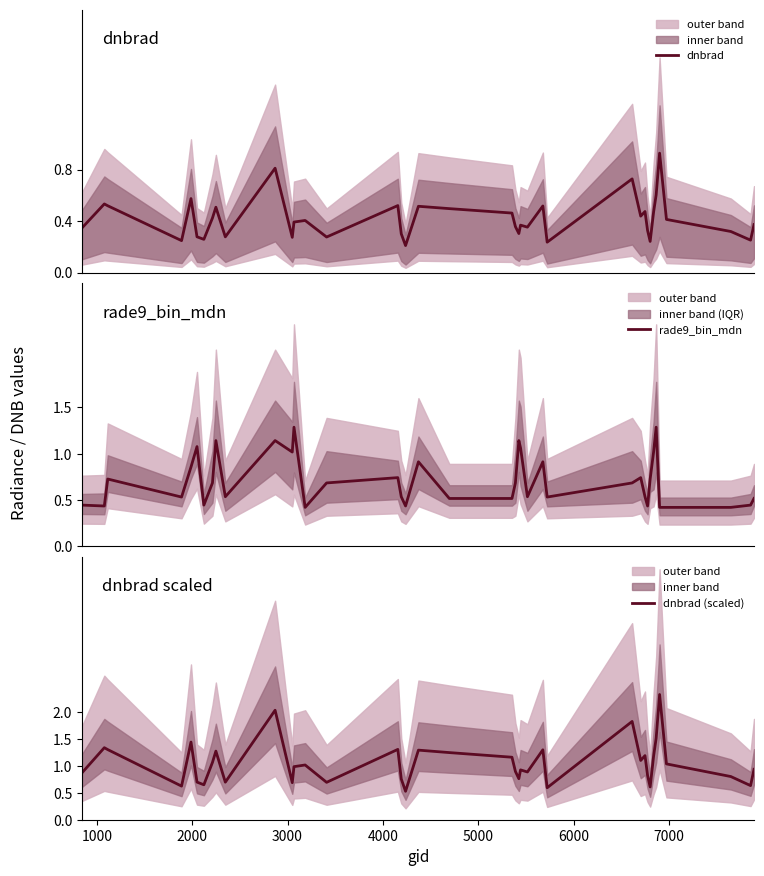

Is this an area chart (filled region under the line)?

No